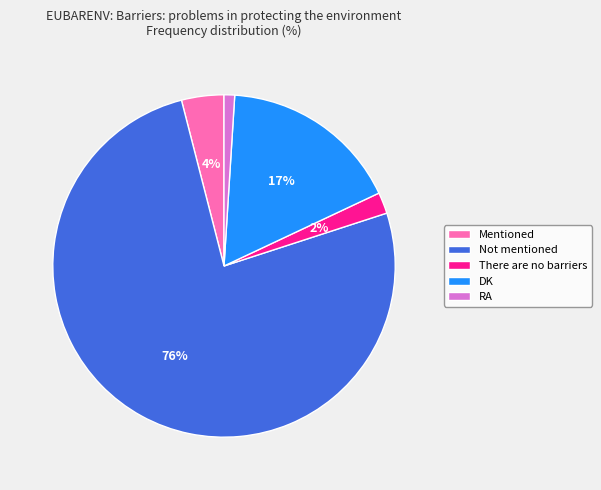

Which slice represents more than half of the pie?

Not mentioned